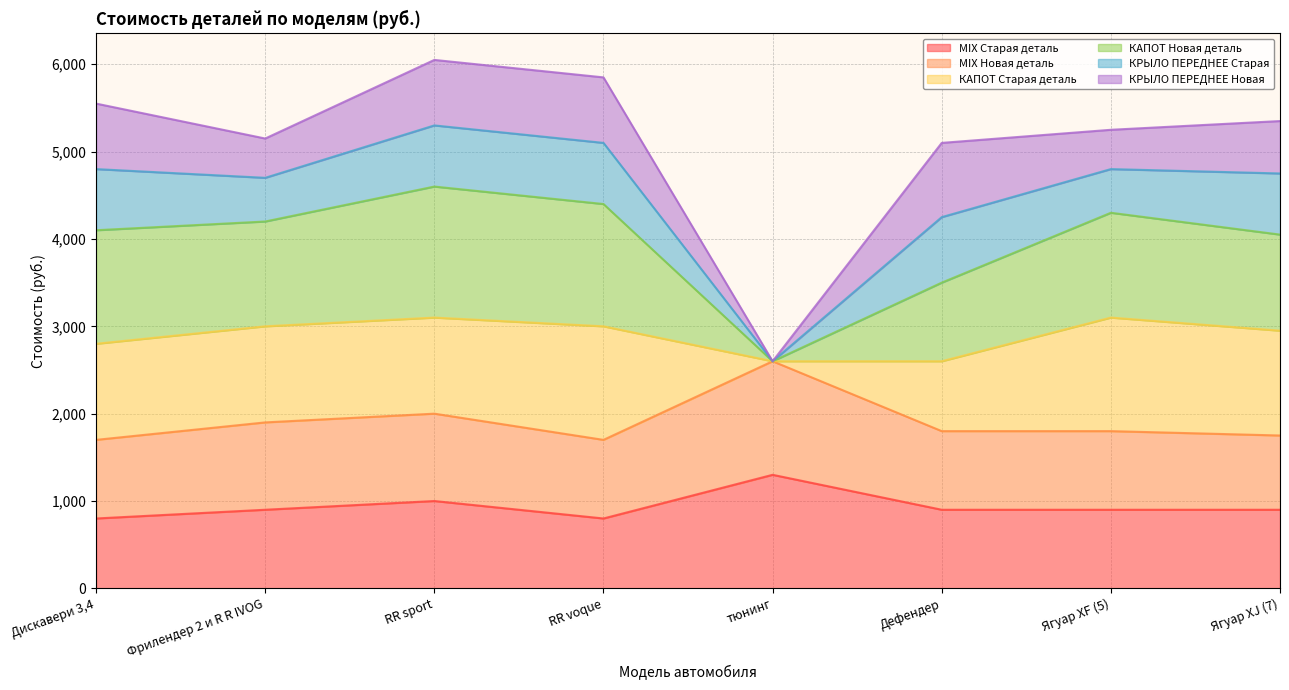

In КАПОТ Новая деталь, how many points are higher than both neighbors (excluding endpoints)?

2